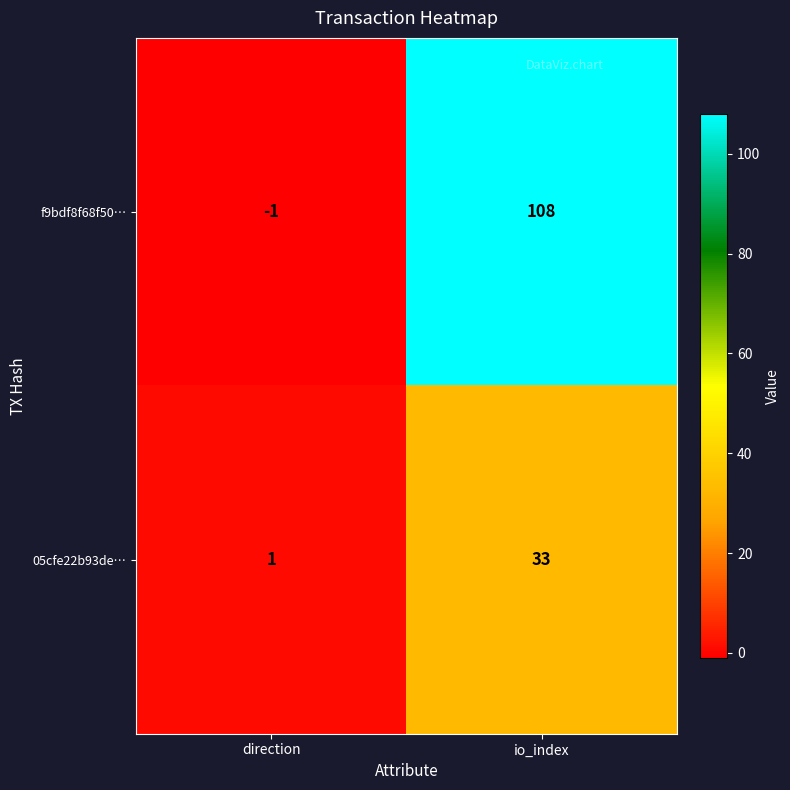

Which label corresponds to the smallest value in the chart?

direction